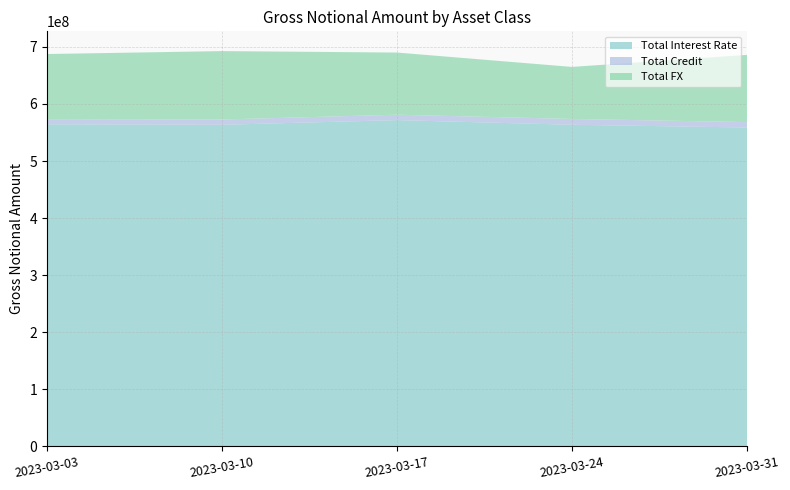

Reading left to right, list all the values displayed in this chart.

Total Interest Rate: 564363951	563428716	571670609	563484151	558696996
Total Credit: 8944255	9323269	9480545	10201069	9513598
Total FX: 114218080	119924803	108970082	91272325	117834133